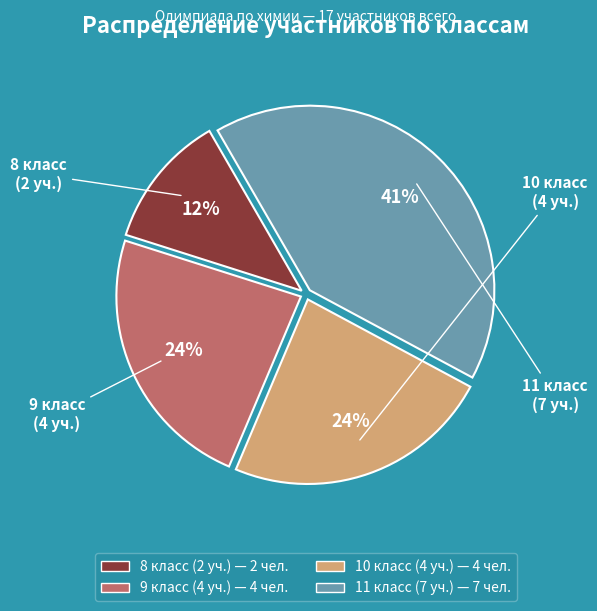

Count the number of slices in the pie.

4